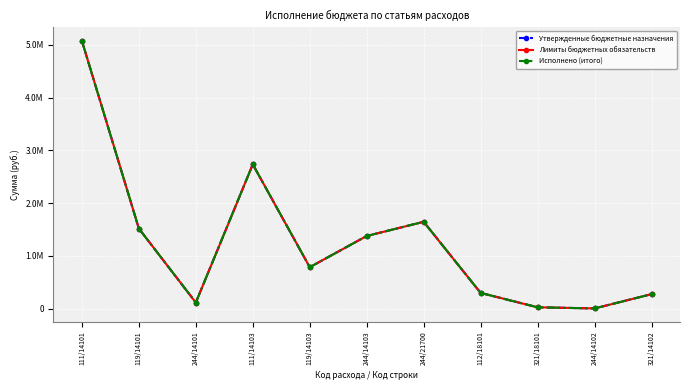

Count the number of data series in this chart.

3